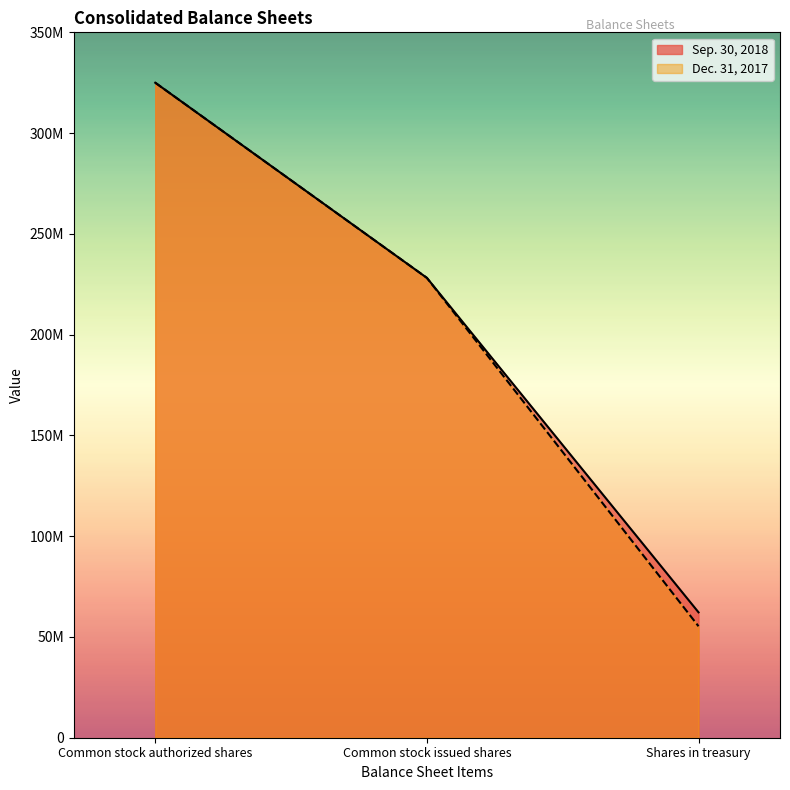

What are all the series names shown in the legend?

Sep. 30, 2018, Dec. 31, 2017